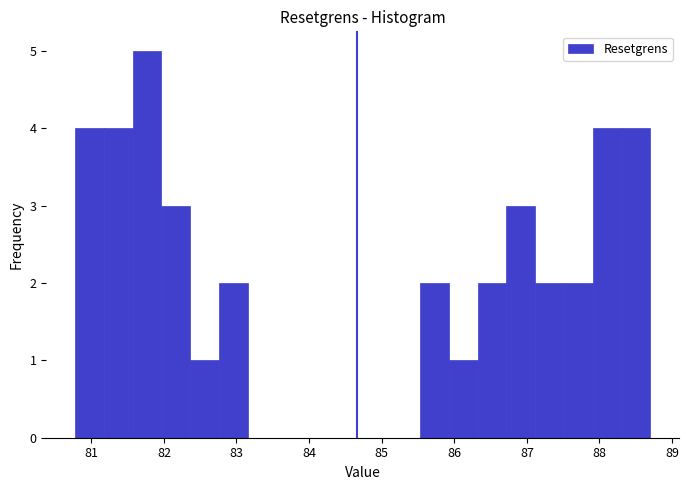

Read against the x-axis, roughly where is the centre of the tallest bar?

81.8